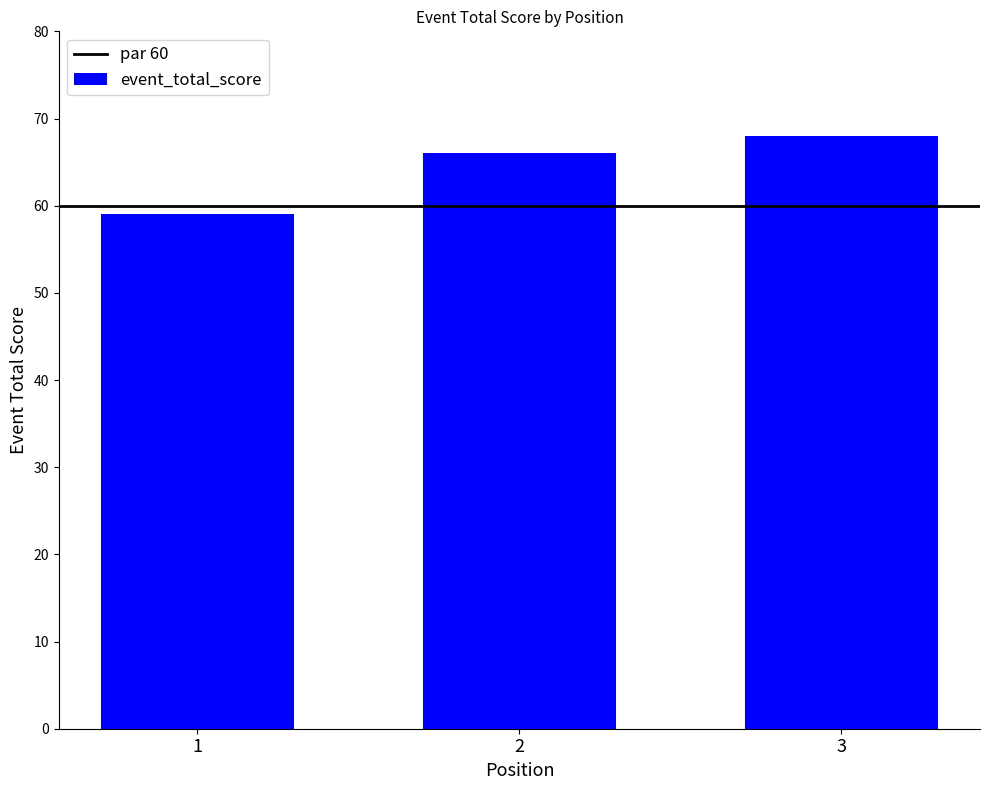

What is the average value?

64